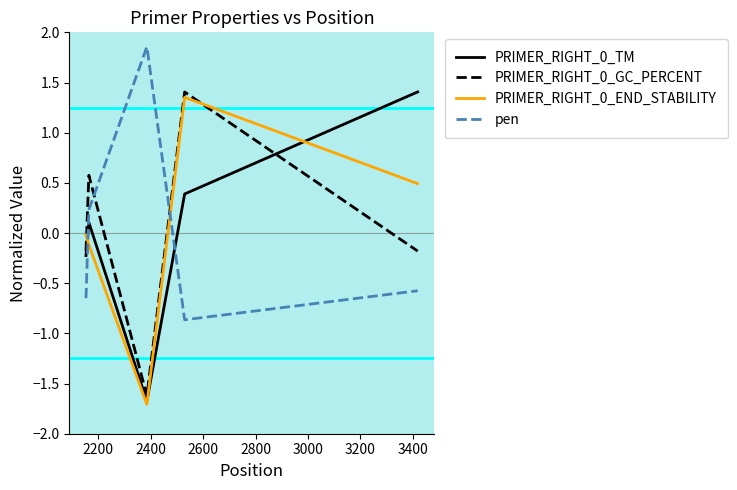

What is the smallest value displayed?

-1.7